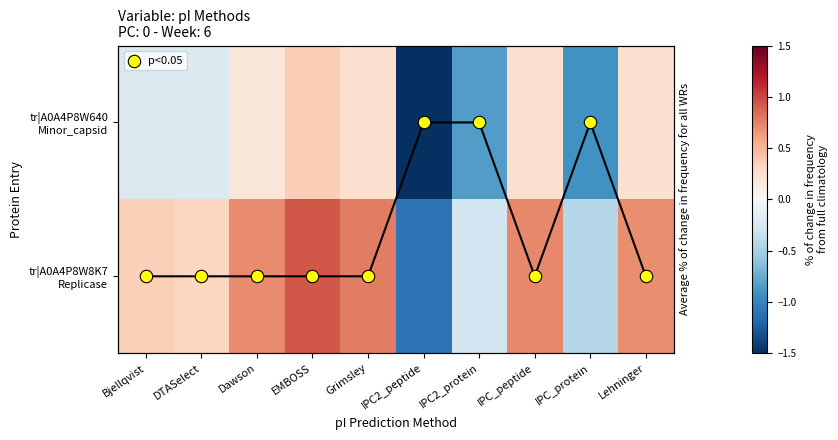

Is the value of tr|A0A4P8W640 Minor_capsid at IPC2_protein greater than the value of tr|A0A4P8W8K7 Replicase at Lehninger?

No